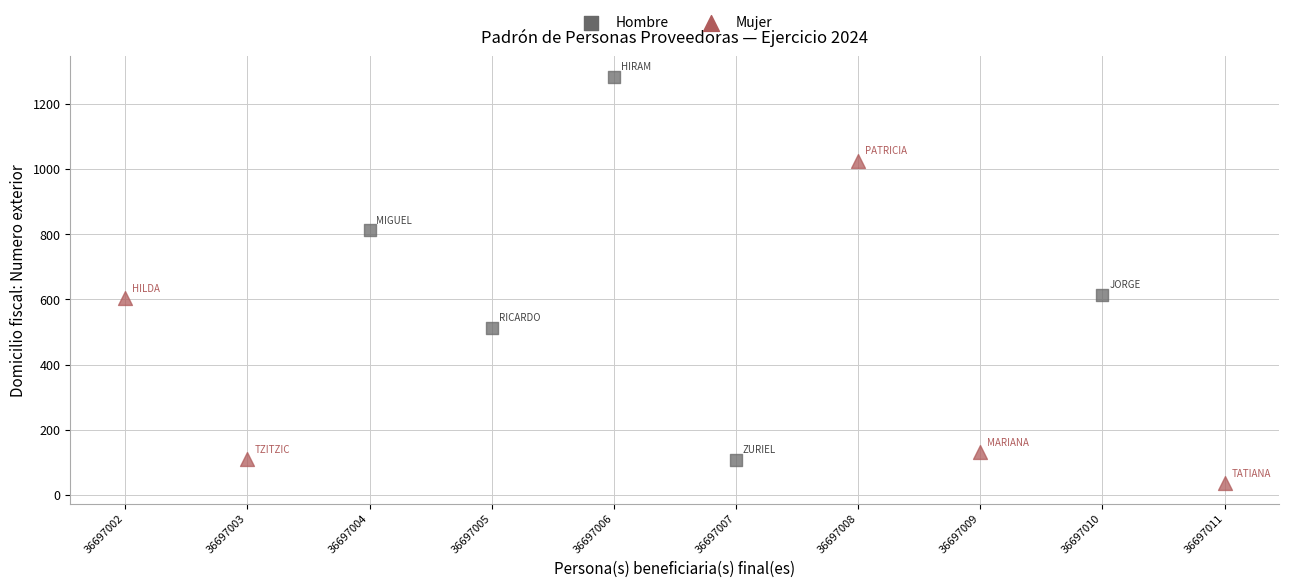

Which series has the largest Y range (max minus min)?

Hombre